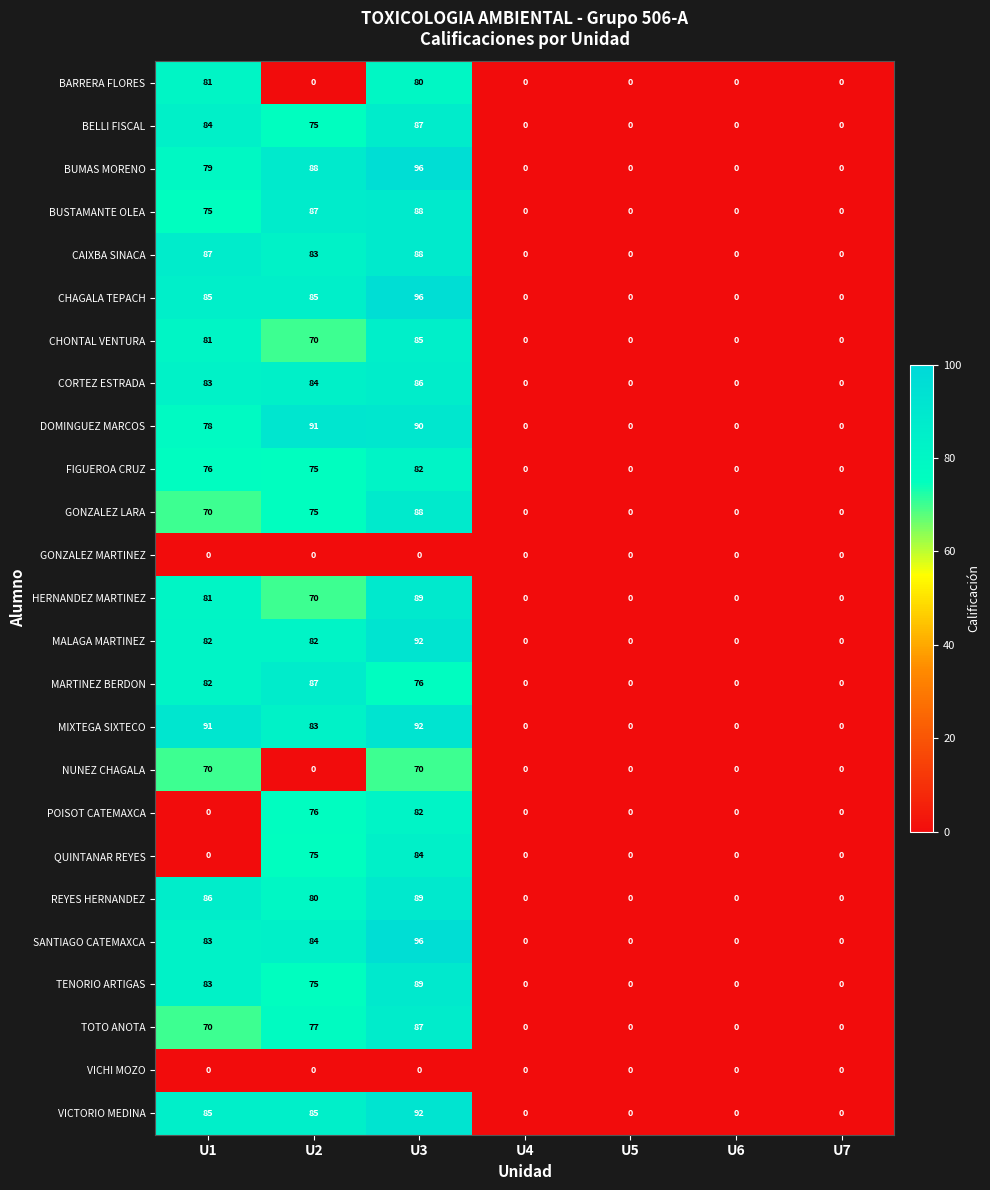

Which series changed the most between U1 and U2?

BARRERA FLORES